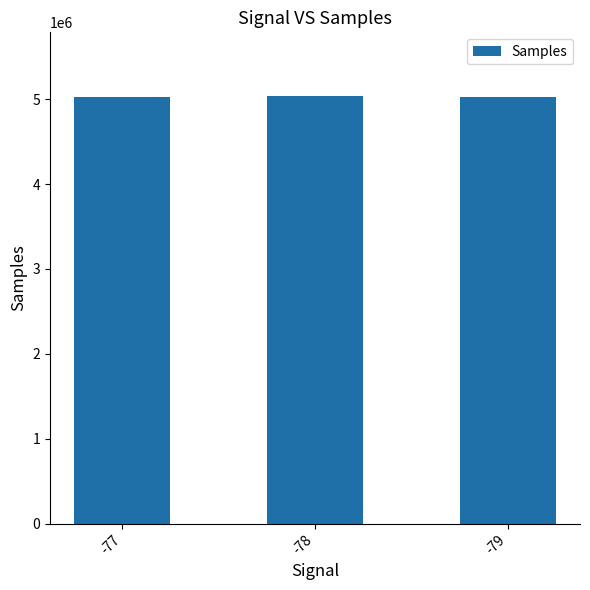

What is the average value?

5029456.9